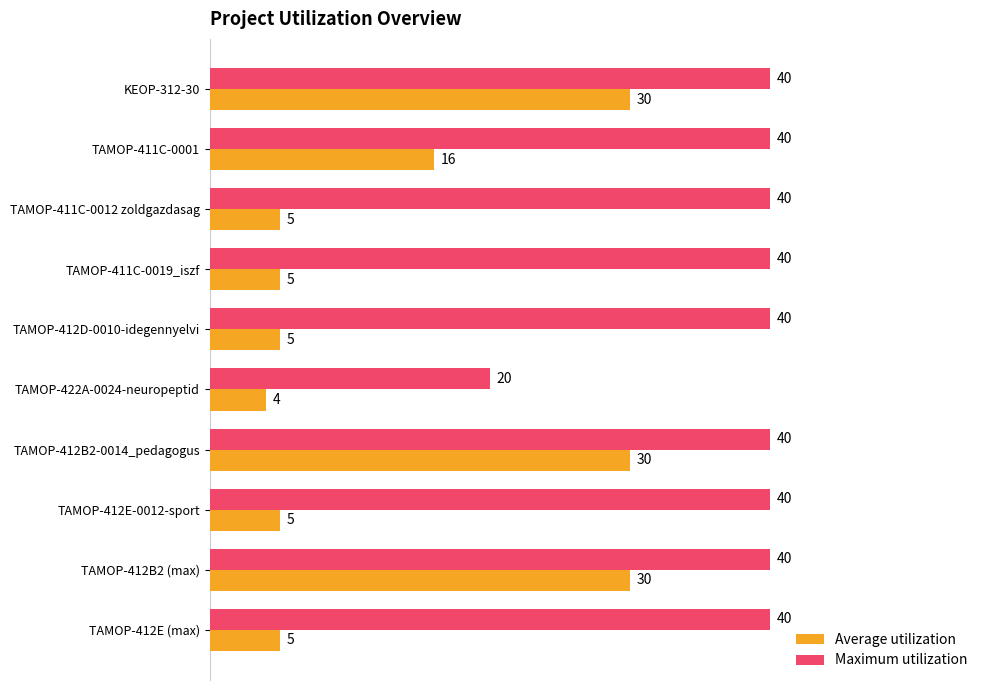

Count the number of categories in the chart.

10